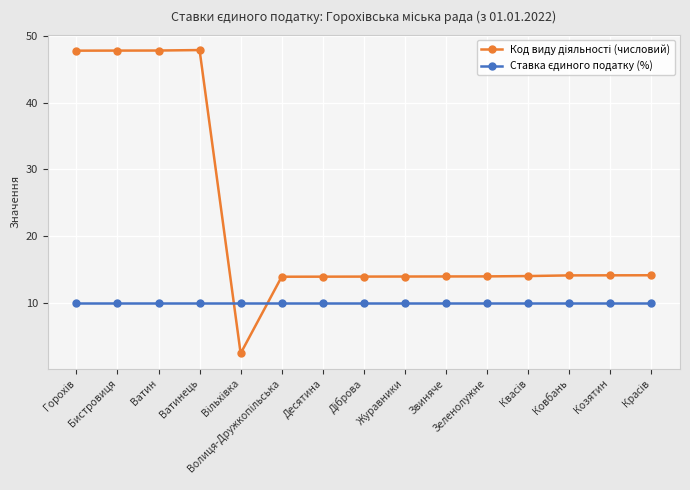

At how many categories does at least one series exceed 27?

4